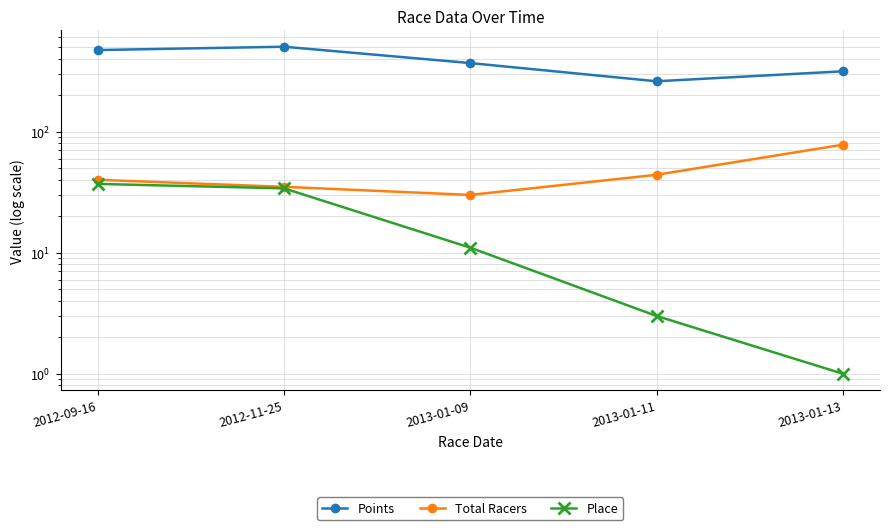

True or false: Total Racers and Points intersect in this chart.

False